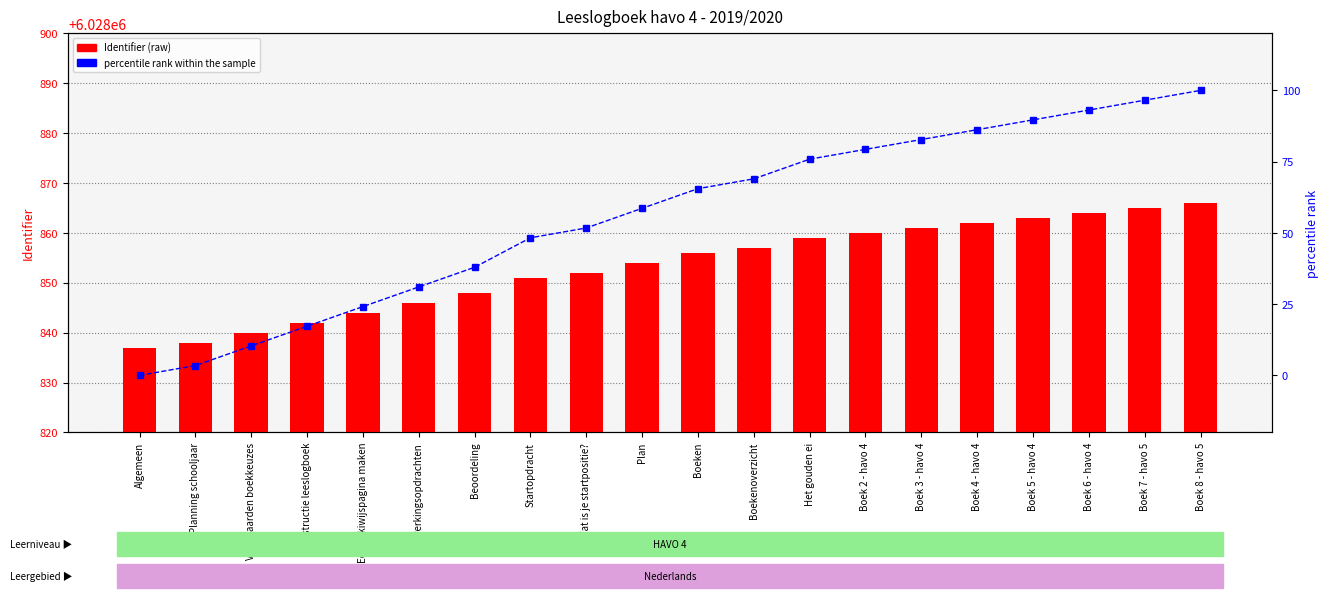

At which label is percentile rank within the sample closest to 50?

Startopdracht